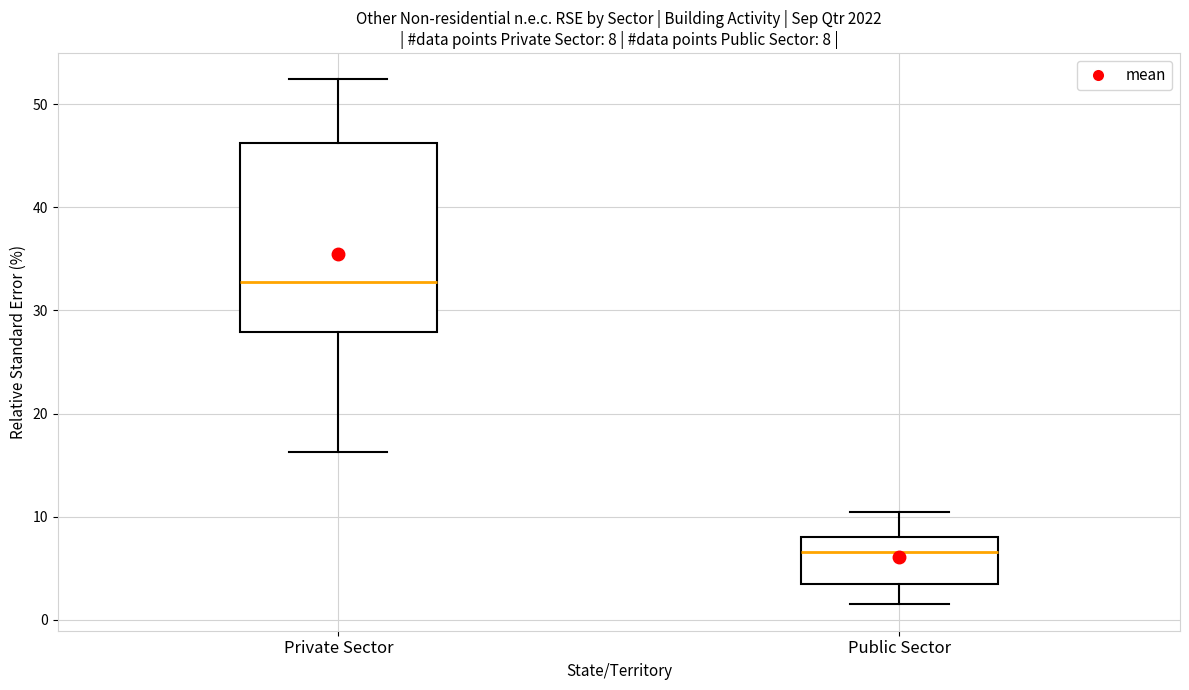

Which box's median line is the lowest?

Public Sector